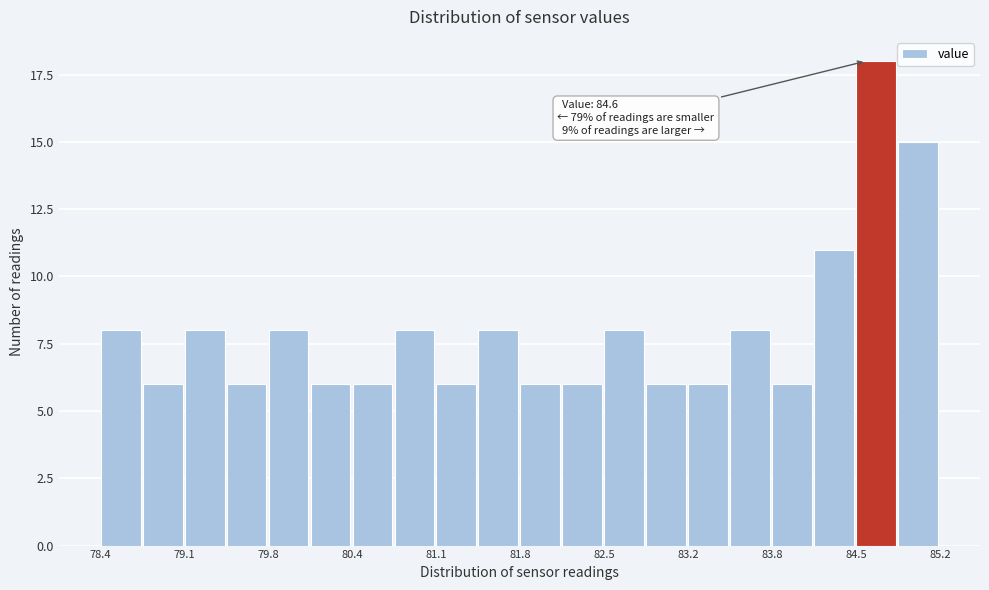

Around what value on the x-axis is the tallest bar? Give the approximate position of its centre, as read against the axis.

84.7